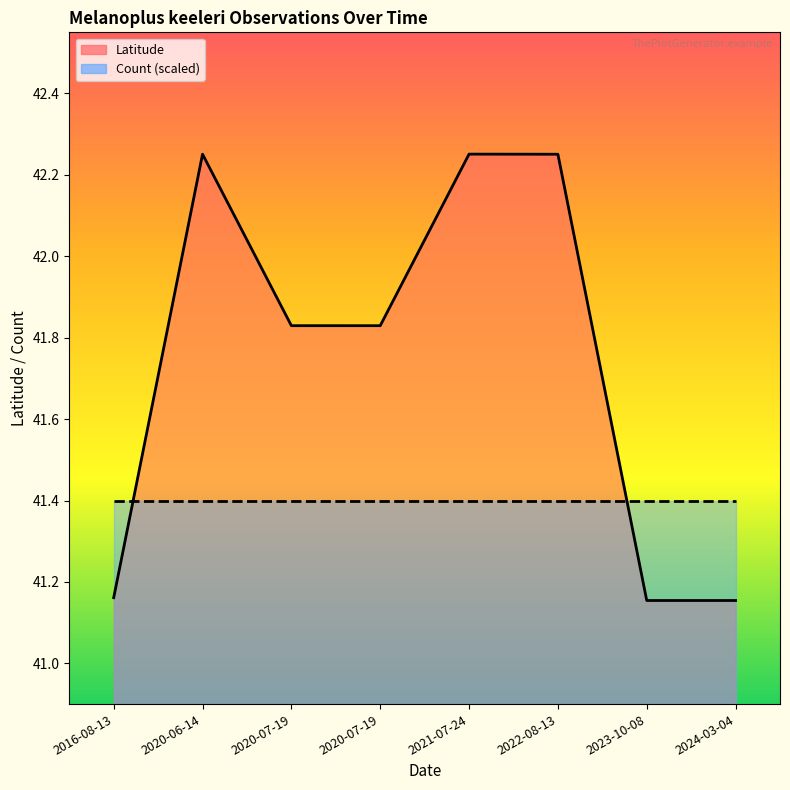

Rank the categories by value from highest to lowest.

2021-07-24, 2020-06-14, 2022-08-13, 2020-07-19, 2020-07-19, 2016-08-13, 2023-10-08, 2024-03-04